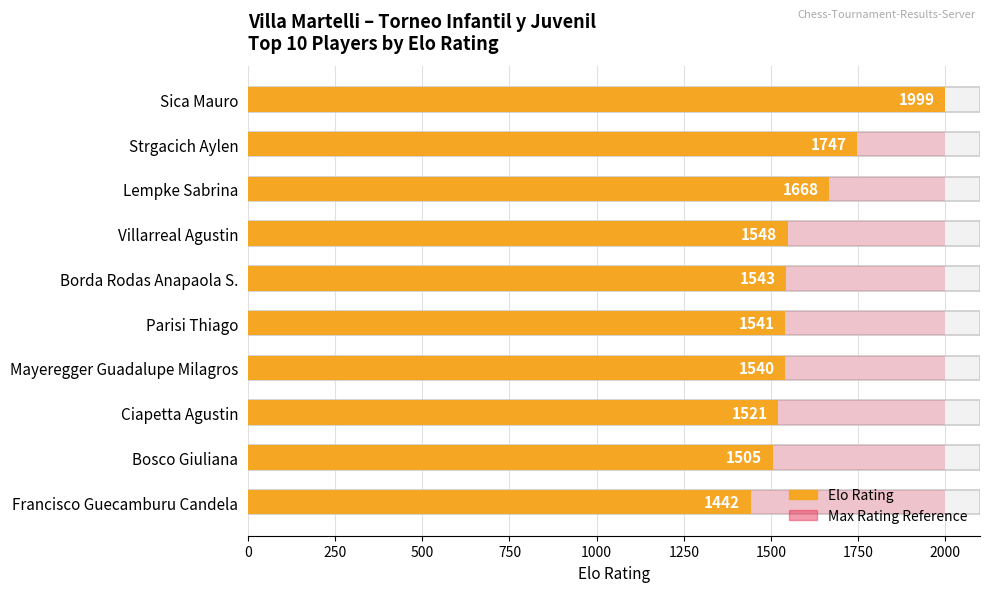

What is the value of the 4th bar from the left?

1548